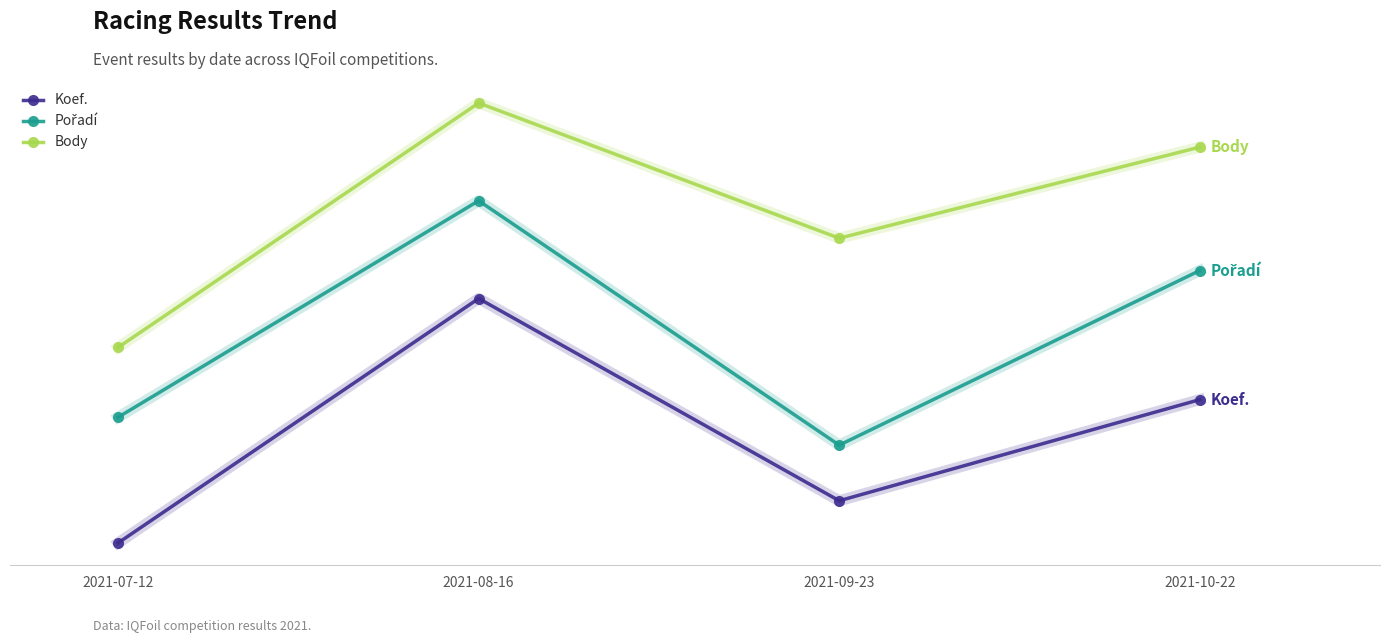

Which category has the lowest value in the Body series?

2021-07-12